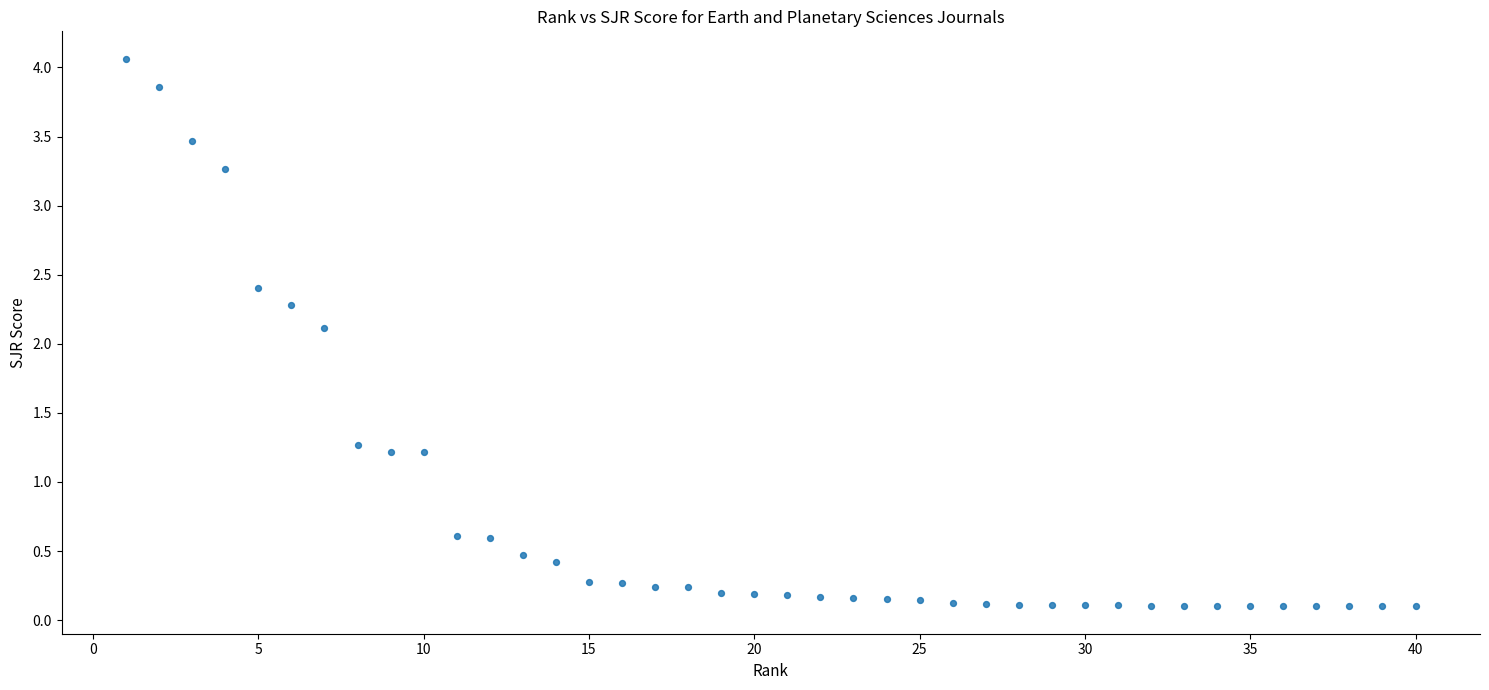

What is the range of X values (max minus min)?

39.0